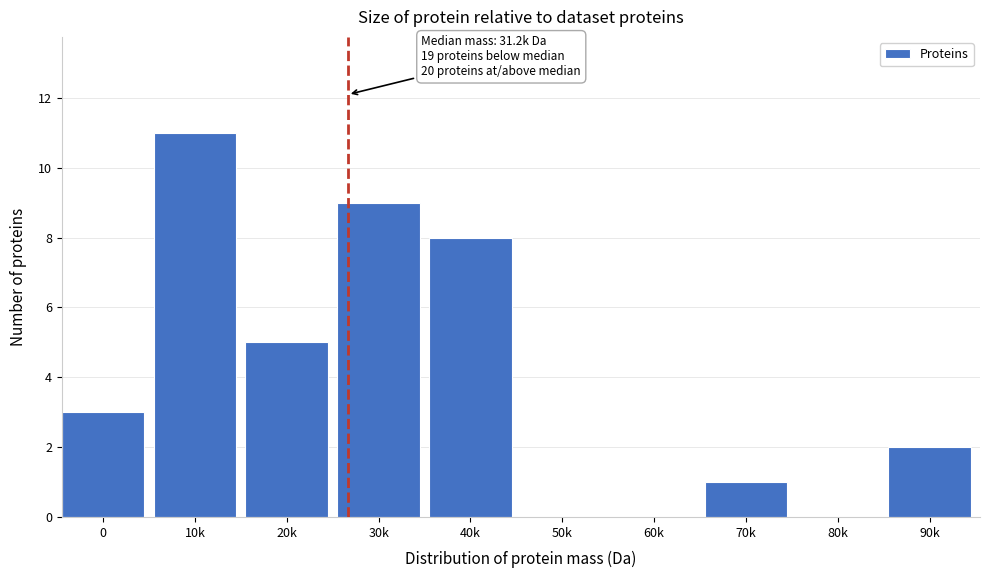

Reading left to right, extract all data points from this chart.

0=3	10k=11	20k=5	30k=9	40k=8	50k=0	60k=0	70k=1	80k=0	90k=2